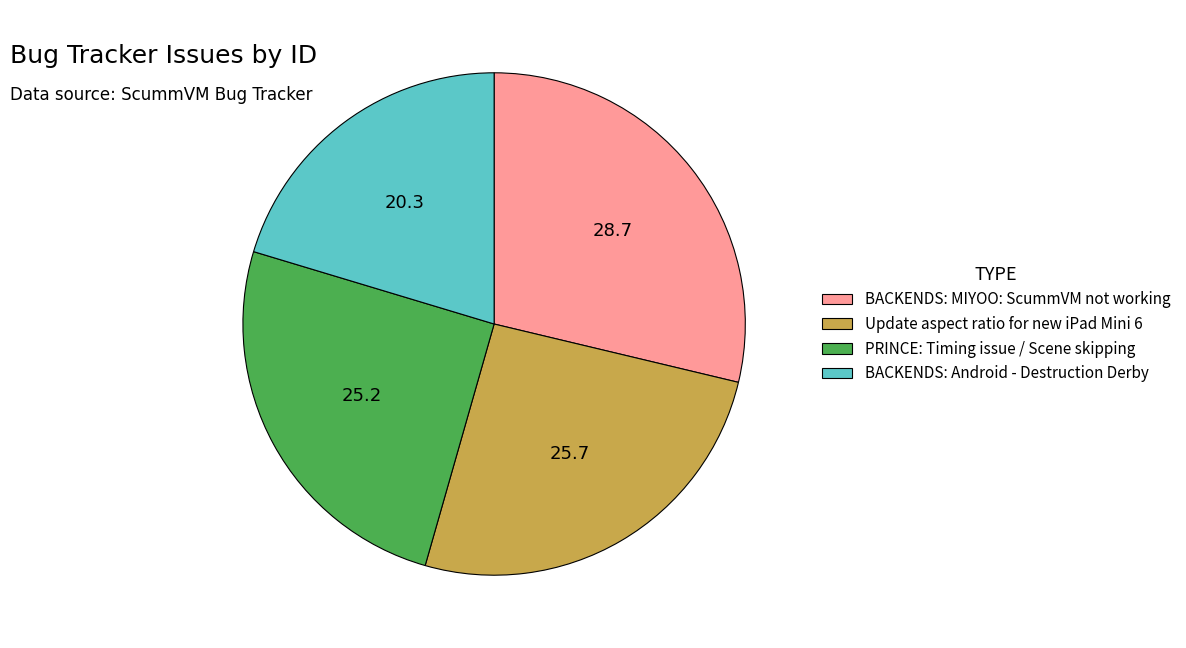

Is there any slice that represents more than half of the pie?

No